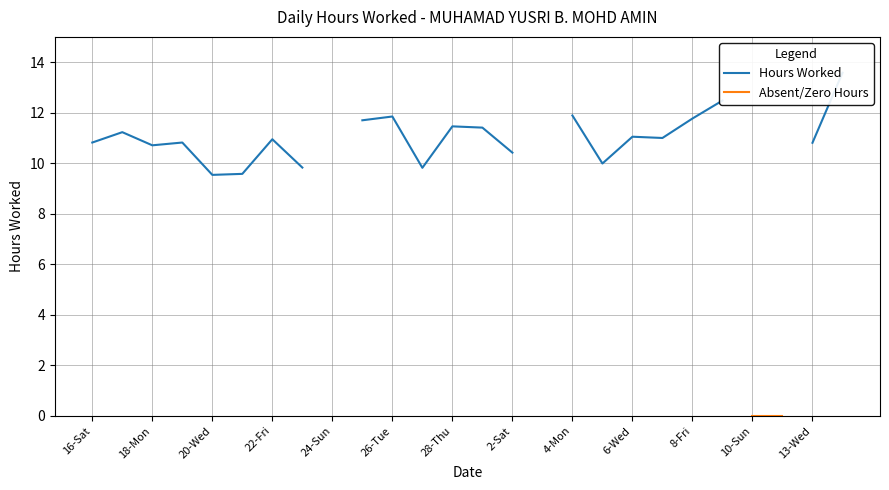

Which series has the widest spread of values?

Hours Worked